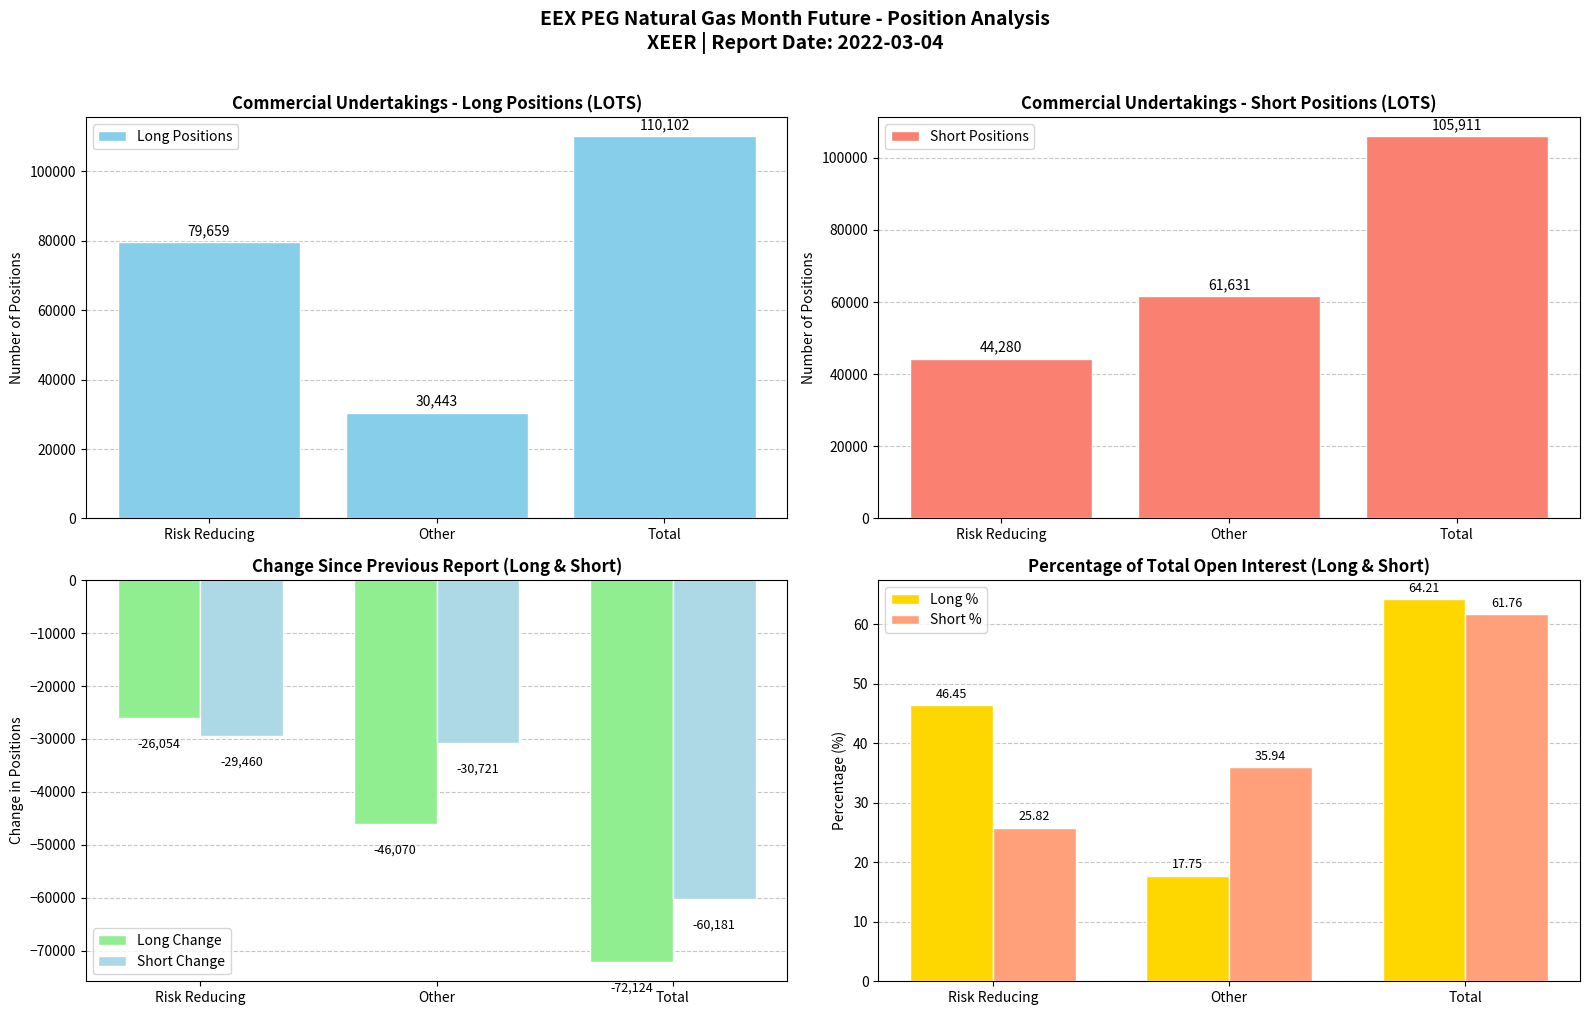

The value of Short Positions at Risk Reducing is 44280.0. True or false?

True